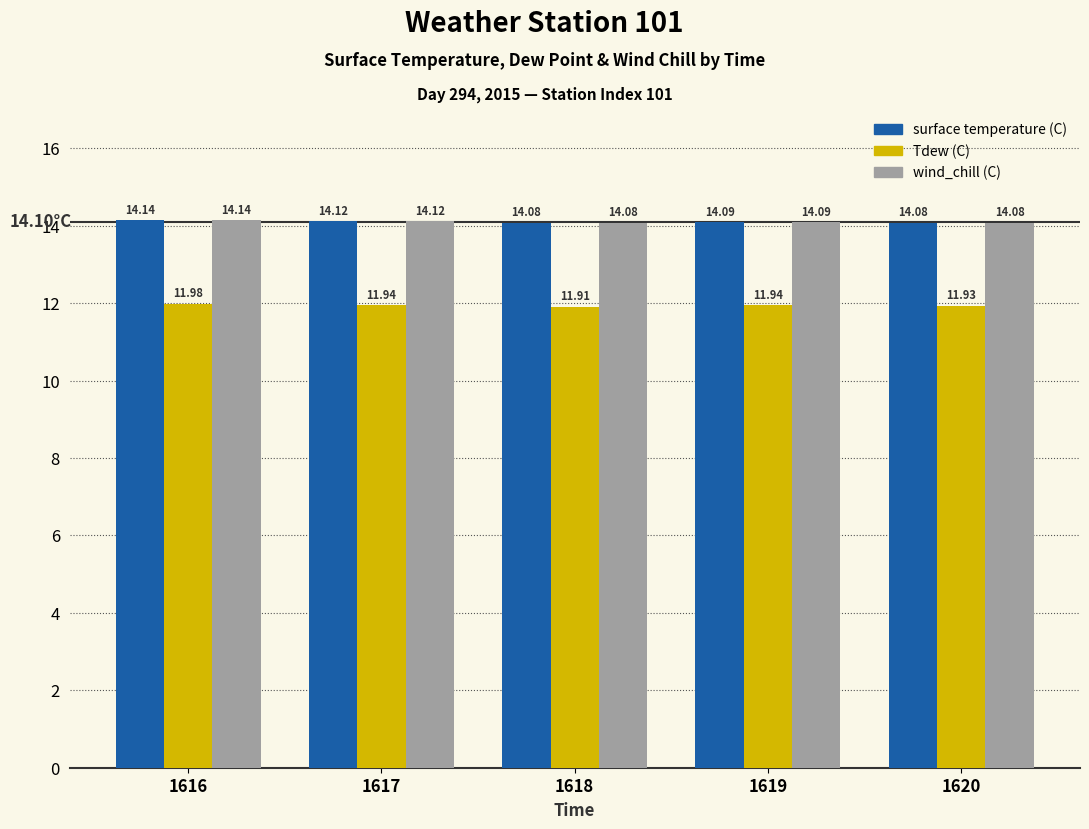

At which category is the sum across all series the highest?

1616